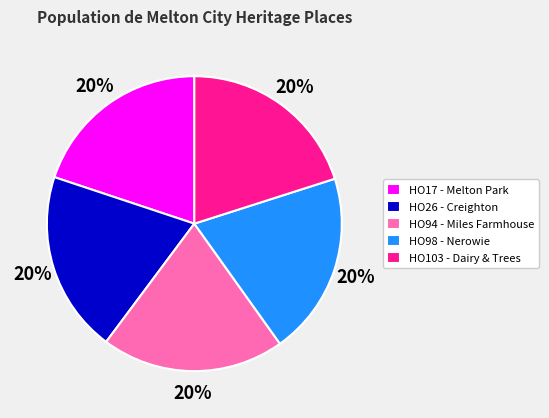

How many slices are in this pie chart?

5